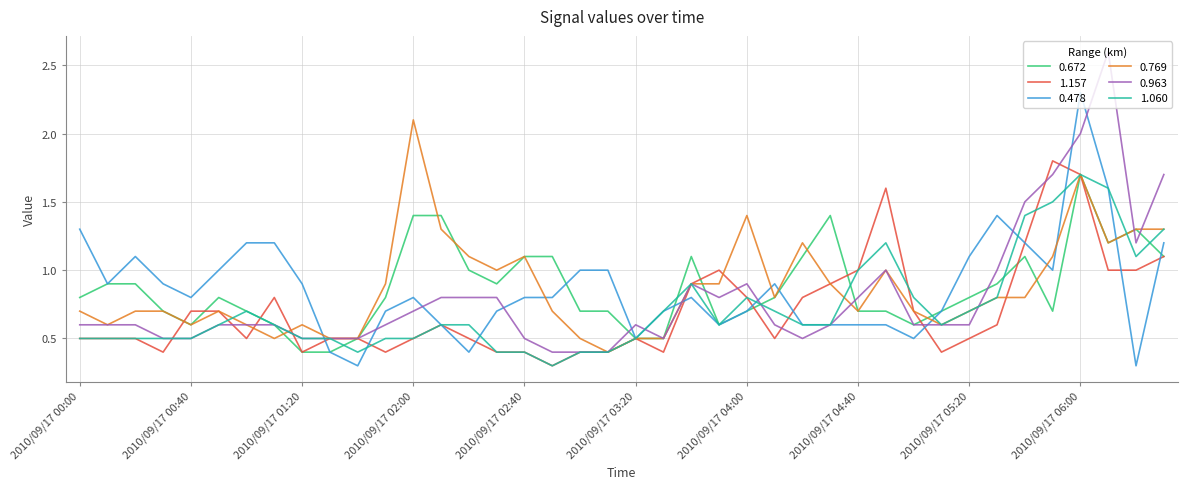

What is the minimum value for 0.478?

0.3